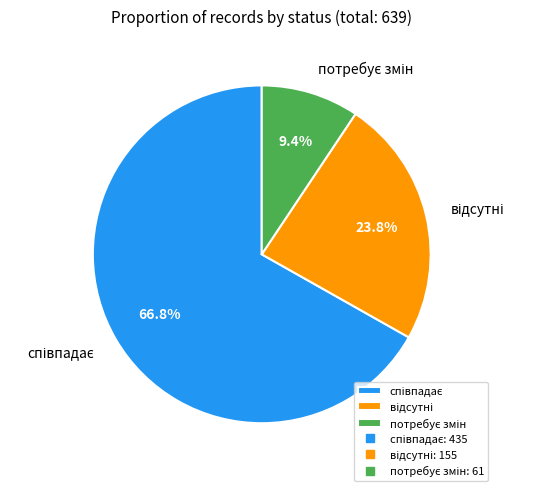

To the nearest percent, what is the difference between the largest and smallest slice percentages?

57%